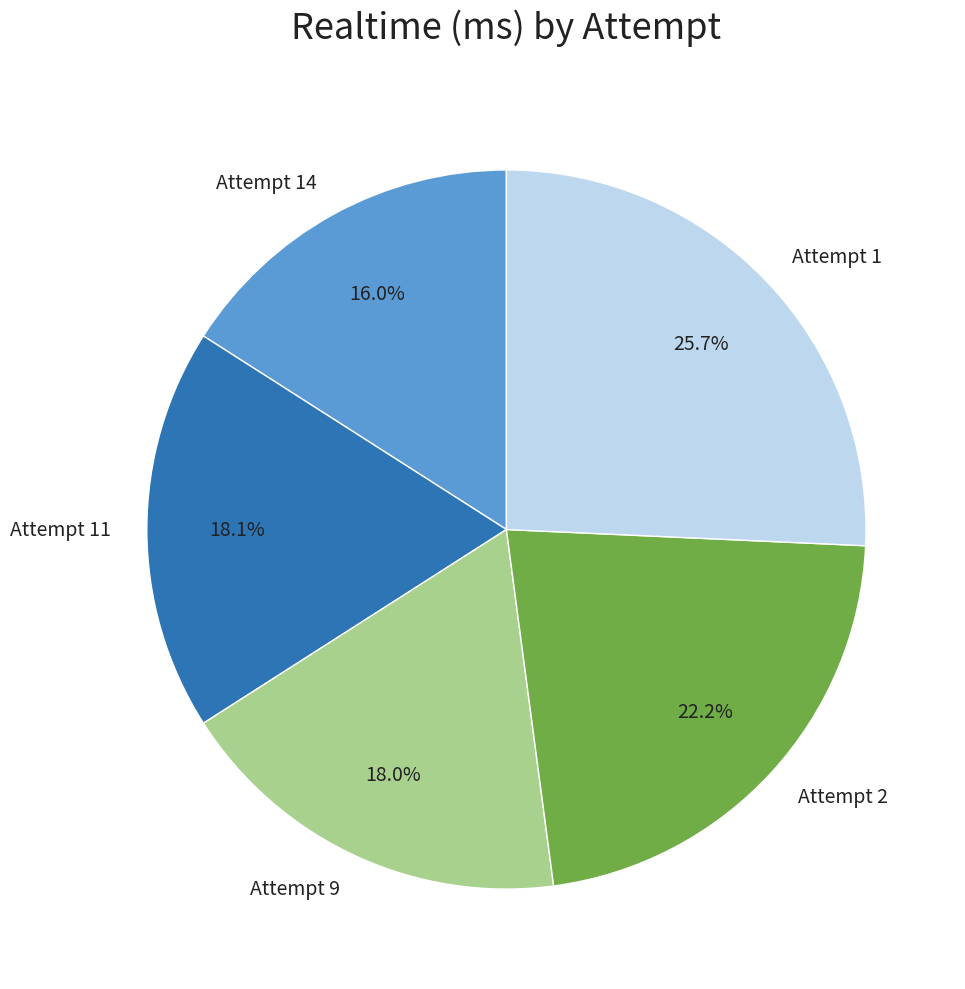

What percentage is the Attempt 2 slice, to the nearest percent?

22%